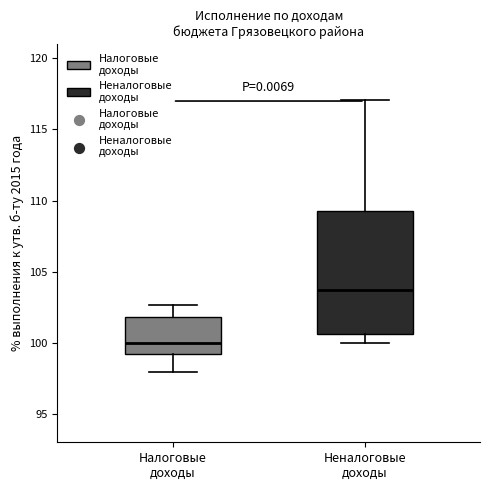

Reading left to right, read every box against the y-axis: the position of its median line, the range the box covers, and the ends of its whiskers. The values are not printed on the chart, so give them approximately, as read against the axis.

Налоговые доходы: median 100.0, box 99.0 to 102.0, whiskers 98.0 to 102.5
Неналоговые доходы: median 103.5, box 100.5 to 109.5, whiskers 100.0 to 117.0